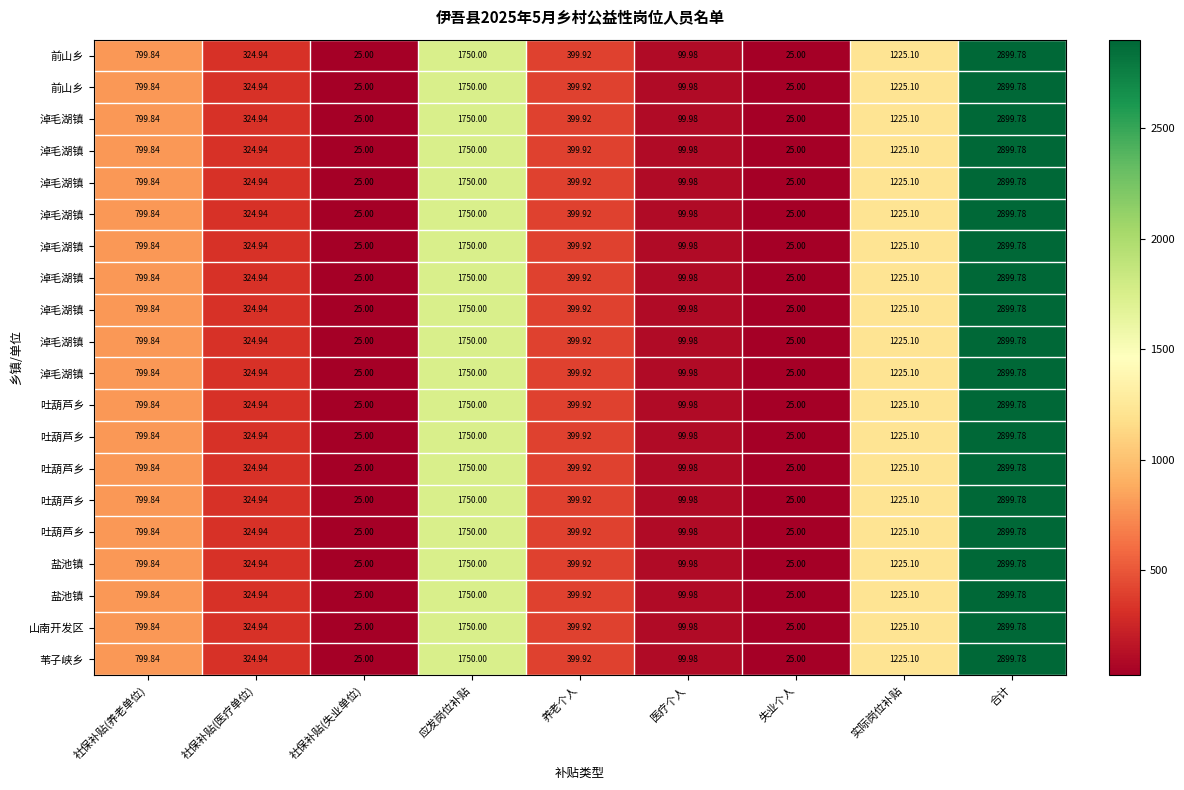

How many data points does each series have?

9